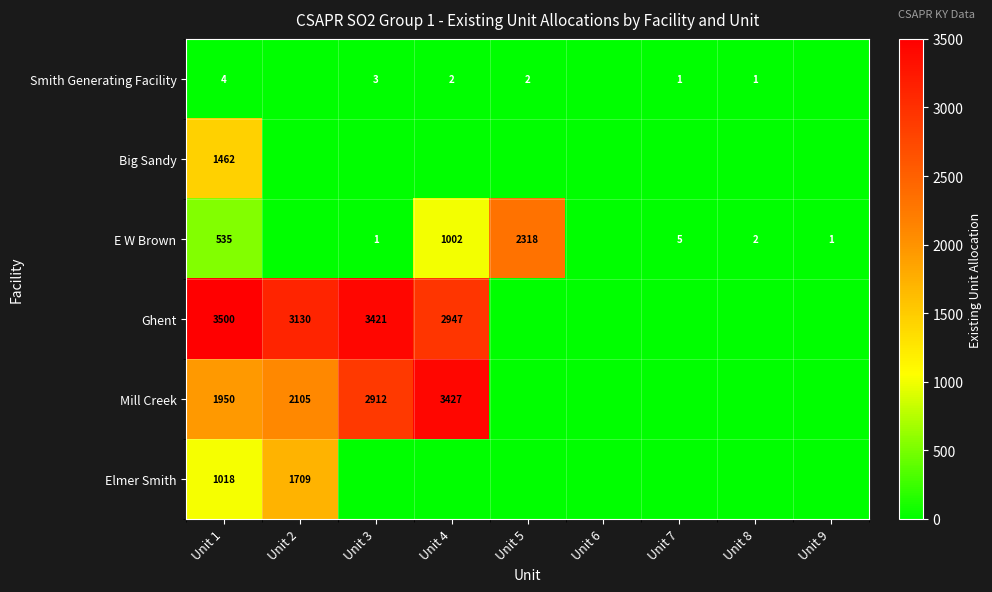

The value of Smith Generating Facility at Unit 1 is 7. True or false?

False